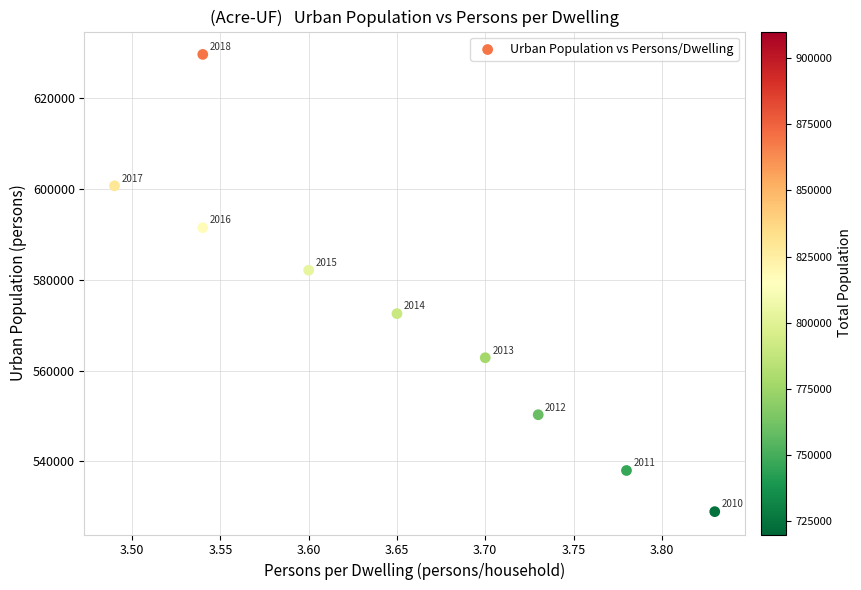

What Y value in the scatter plot is closest to 579291?

582101